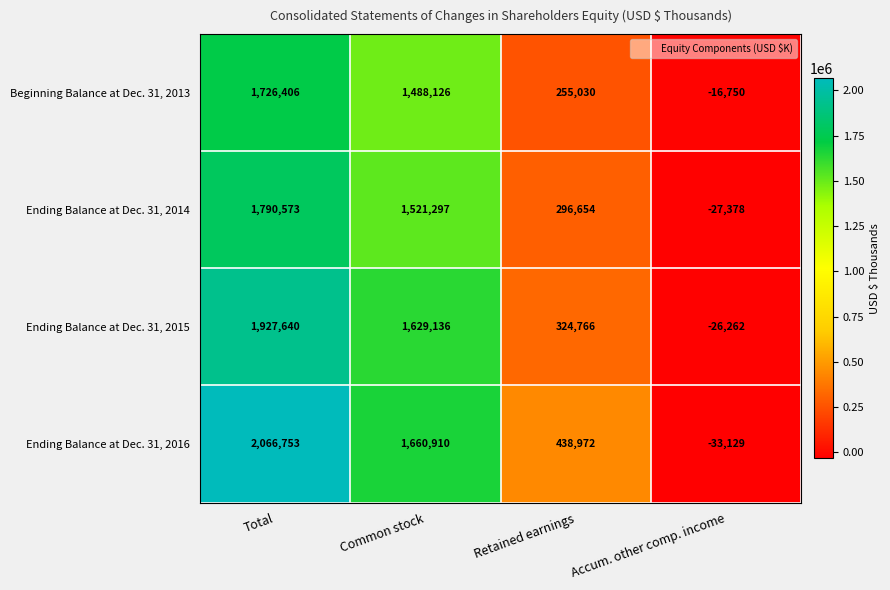

Reading right to left, what are all the values shown in this chart?

Beginning Balance at Dec. 31, 2013: -16750	255030	1488126	1726406
Ending Balance at Dec. 31, 2014: -27378	296654	1521297	1790573
Ending Balance at Dec. 31, 2015: -26262	324766	1629136	1927640
Ending Balance at Dec. 31, 2016: -33129	438972	1660910	2066753